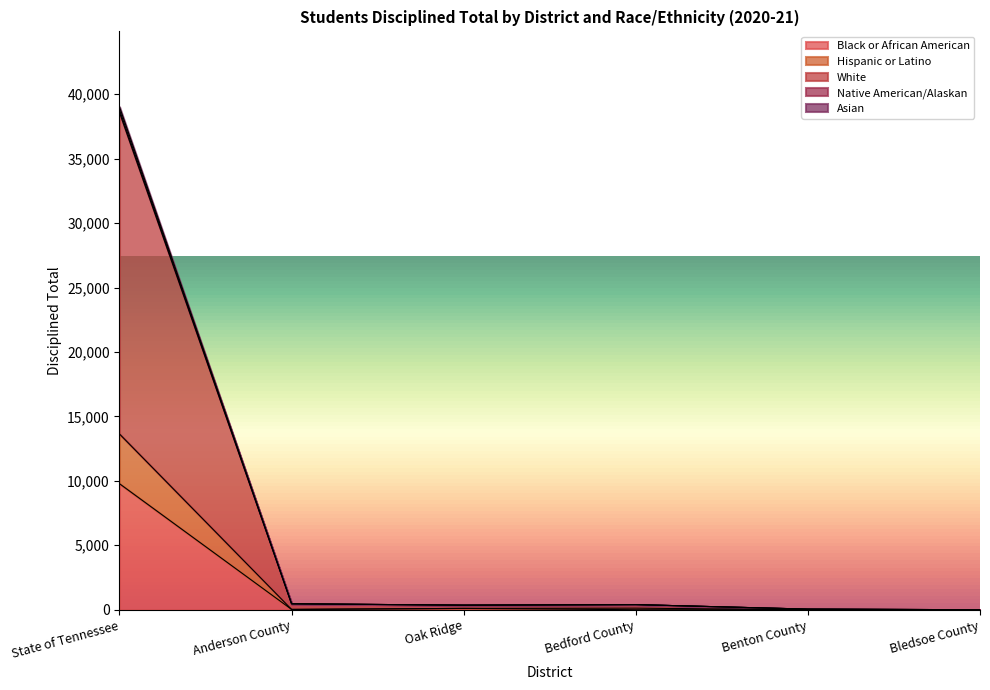

Where is the first local minimum for Black or African American?

Anderson County